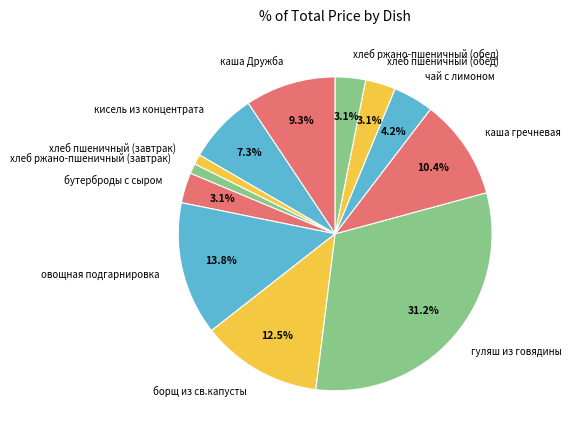

Between борщ из св.капусты and каша гречневая, which is larger?

борщ из св.капусты